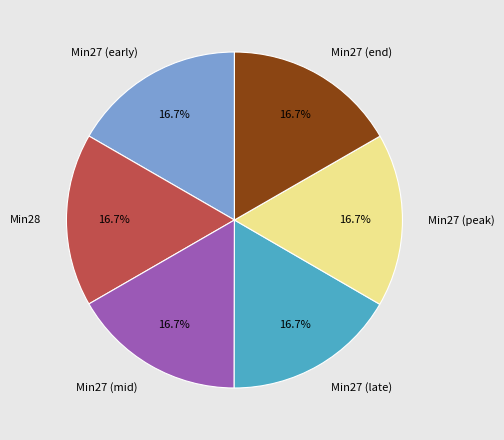

What percentage is NOT represented by Min28?

83.3%